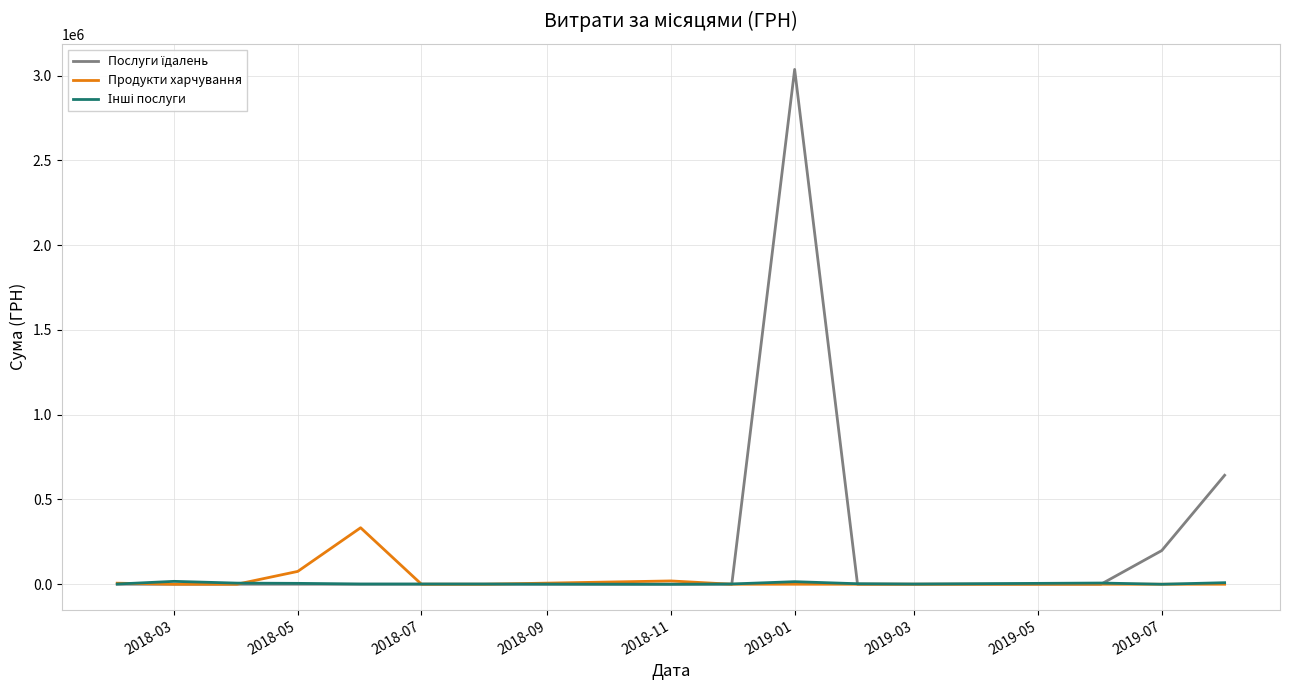

Which category has the highest value across all series?

2019-01